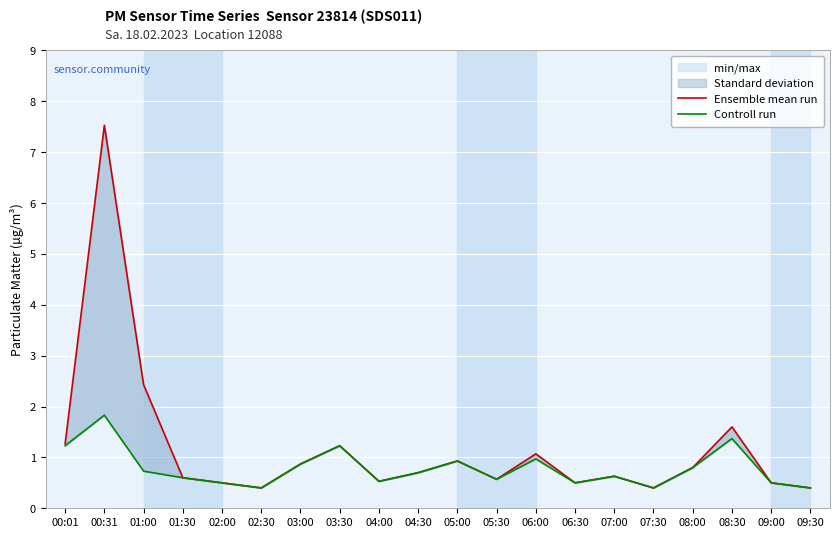

Reading left to right, list all the values displayed in this chart.

Ensemble mean run: 00:01=1.3	00:31=7.5	01:00=2.4	01:30=0.6	02:00=0.5	02:30=0.4	03:00=0.9	03:30=1.2	04:00=0.5	04:30=0.7	05:00=0.9	05:30=0.6	06:00=1.1	06:30=0.5	07:00=0.6	07:30=0.4	08:00=0.8	08:30=1.6	09:00=0.5	09:30=0.4
Controll run: 00:01=1.2	00:31=1.8	01:00=0.7	01:30=0.6	02:00=0.5	02:30=0.4	03:00=0.9	03:30=1.2	04:00=0.5	04:30=0.7	05:00=0.9	05:30=0.6	06:00=1.0	06:30=0.5	07:00=0.6	07:30=0.4	08:00=0.8	08:30=1.4	09:00=0.5	09:30=0.4